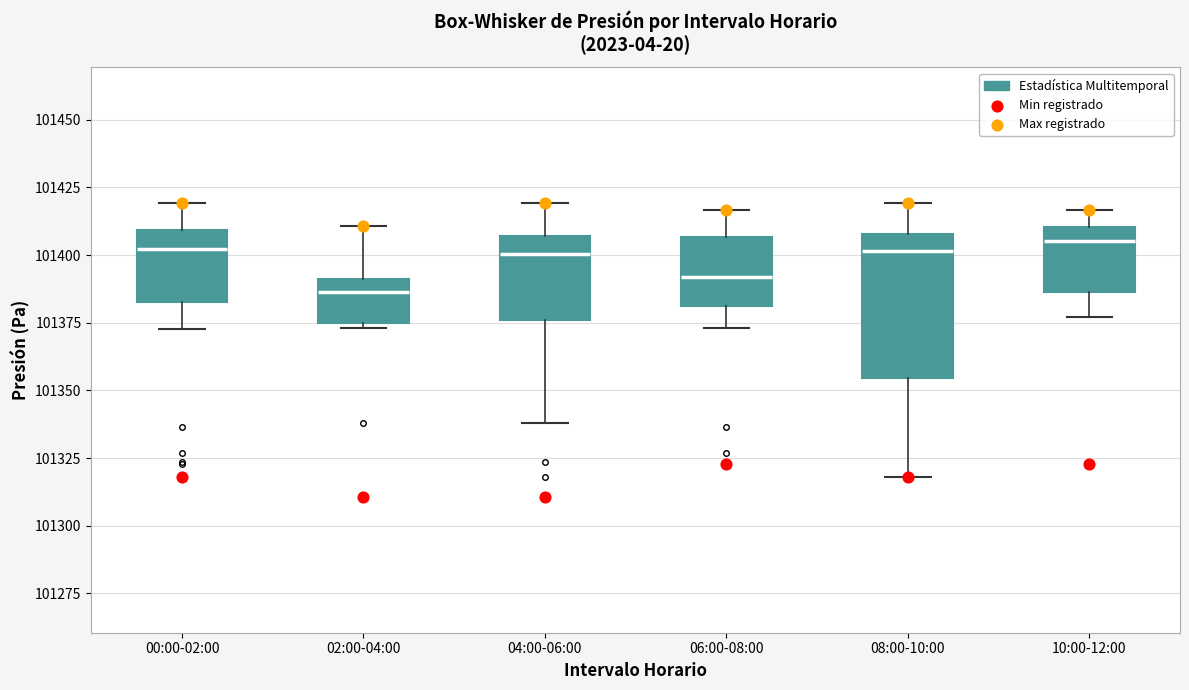

Comparing the boxes themselves (not the whiskers), which one is the tallest?

08:00-10:00